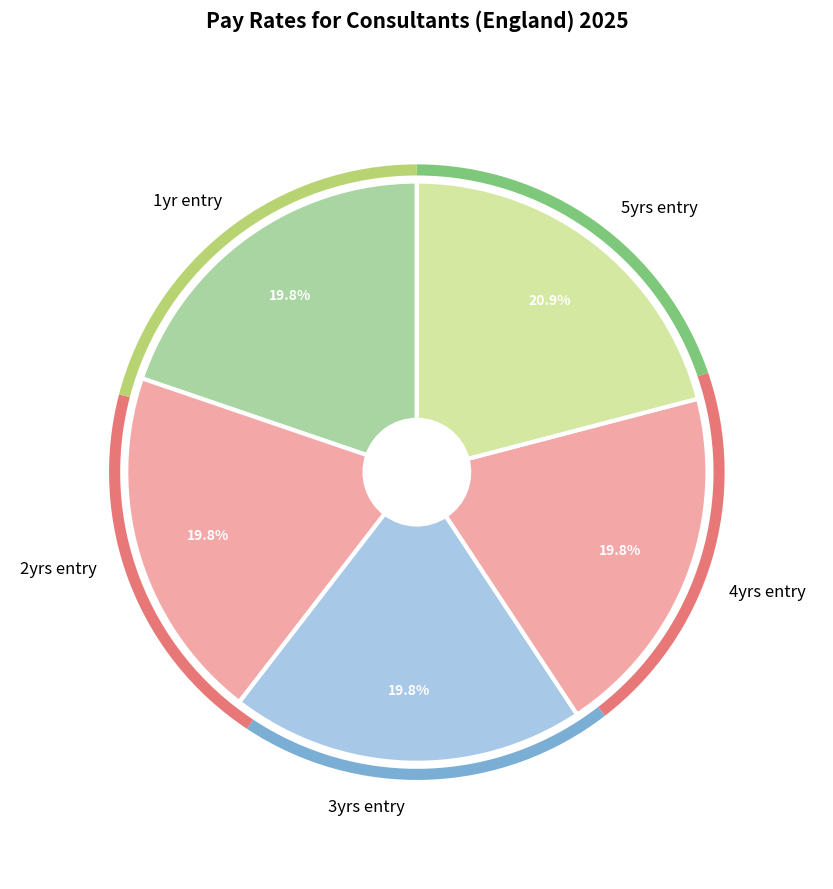

Is 4yrs entry the majority of the pie?

No